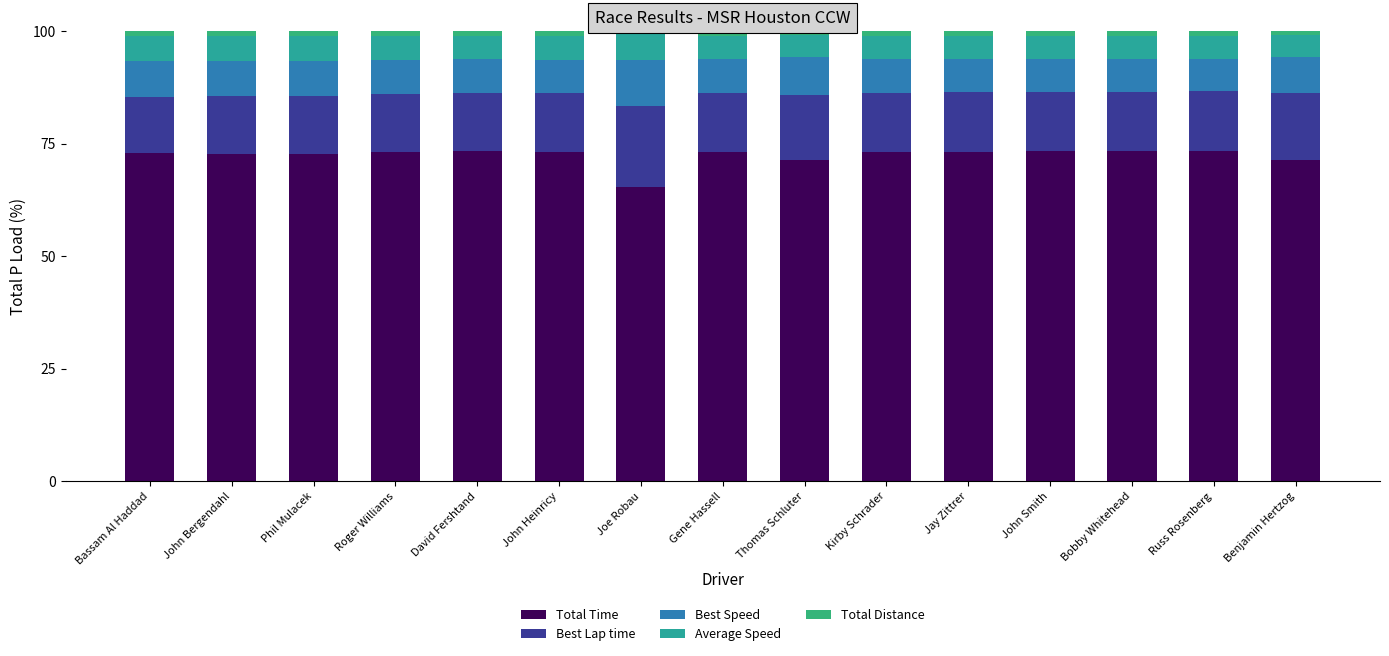

How many bars are there in total?

15